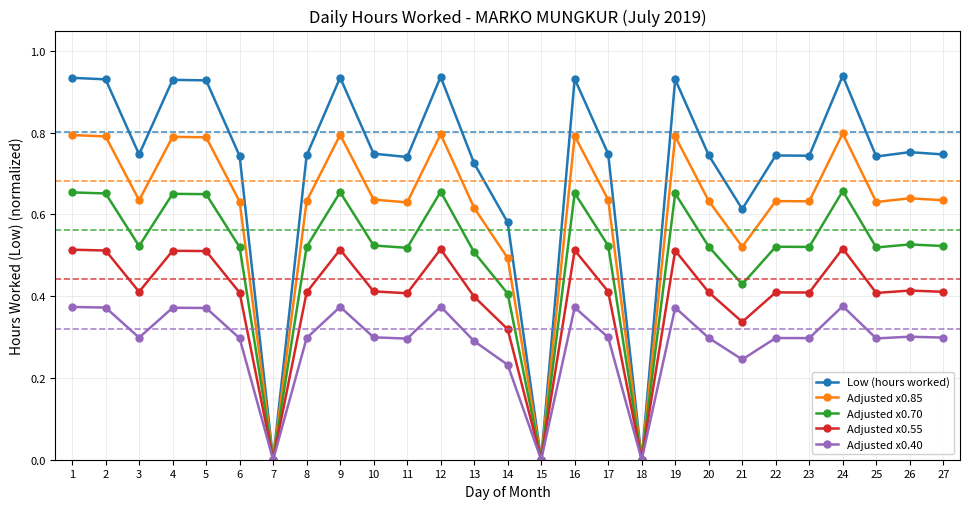

Rank the series by their maximum value, from lowest to highest.

Adjusted x0.40, Adjusted x0.55, Adjusted x0.70, Adjusted x0.85, Low (hours worked)